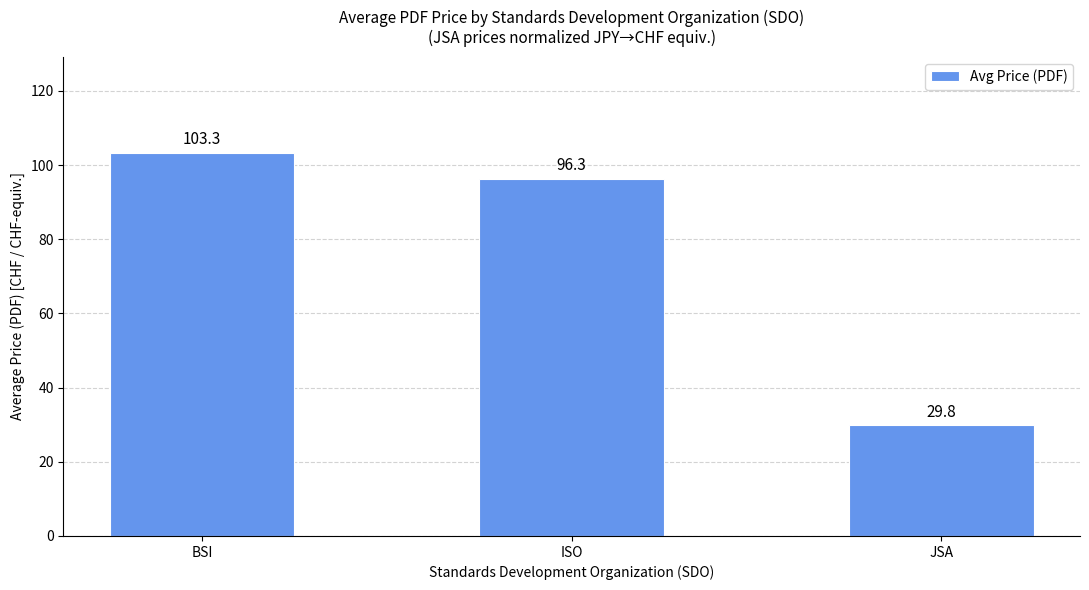

What is the value of the 1st bar from the left?

103.3